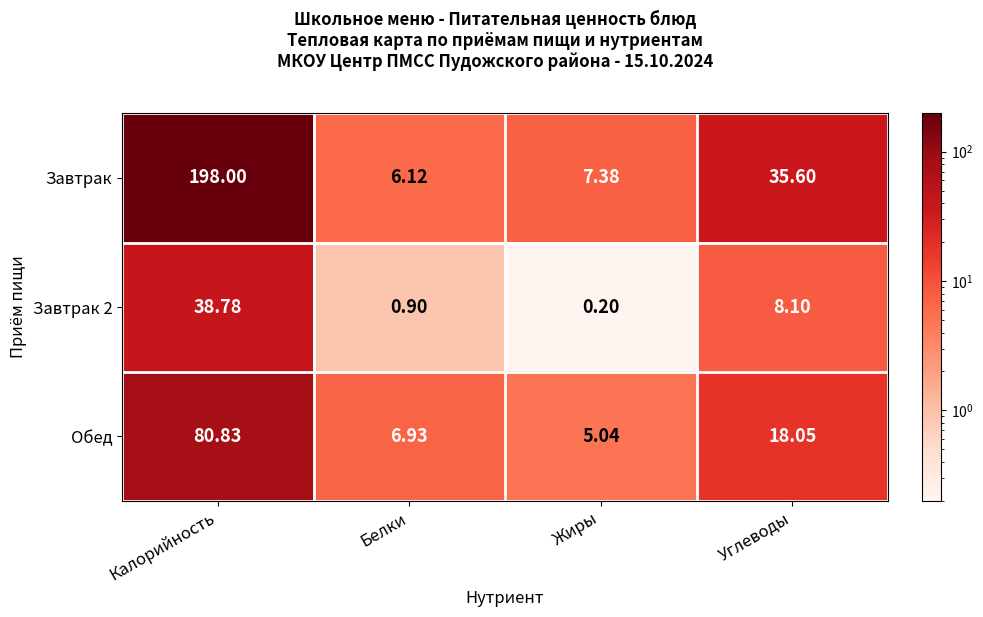

Is the value of Обед at Белки greater than the value of Завтрак at Белки?

Yes